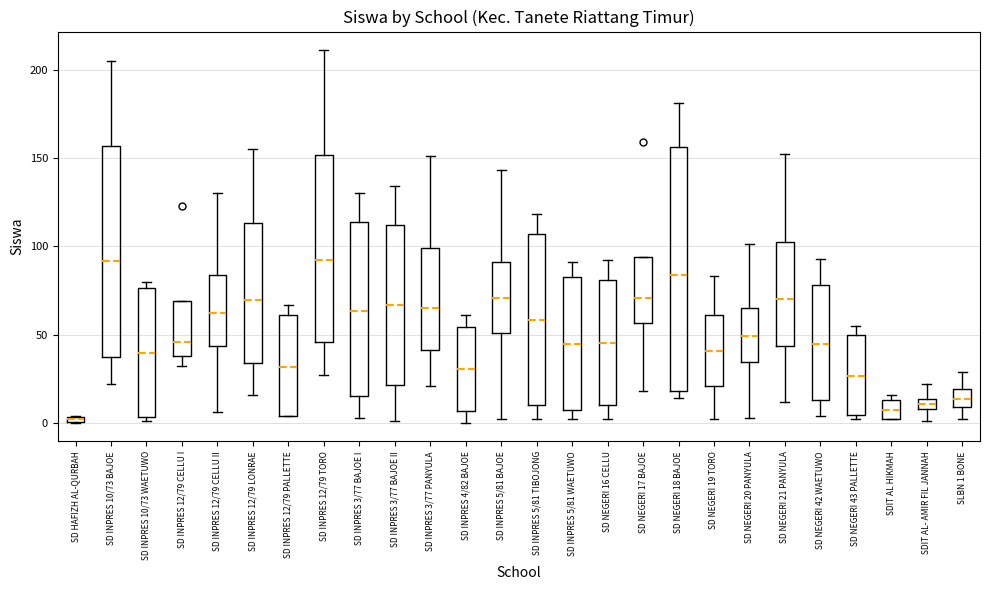

Where does the median line of the box for SD INPRES 3/77 BAJOE II sit on the y-axis? The values are not printed on the chart, so give them approximately, as read against the axis.

65